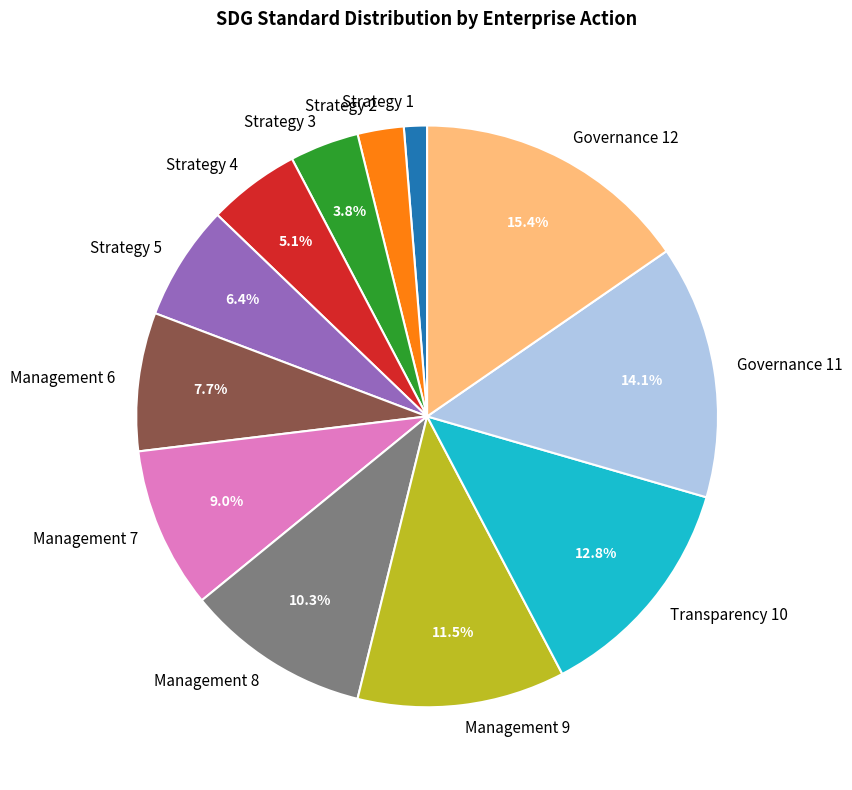

Which has a higher value, Strategy 1 or Strategy 4?

Strategy 4